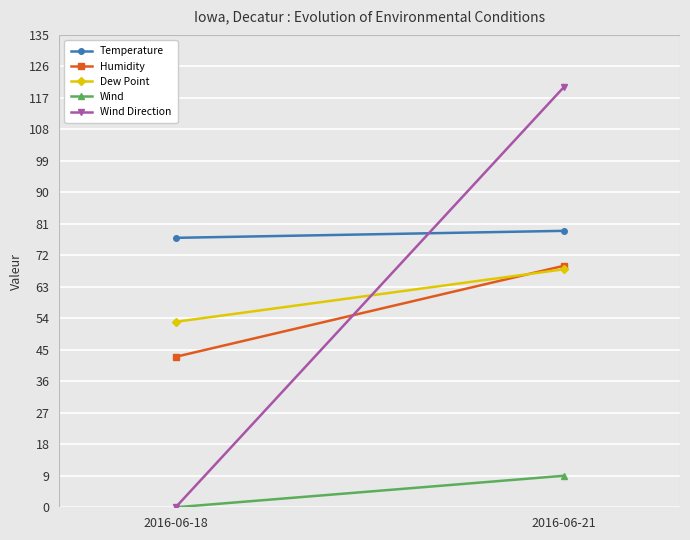

What is the value of the Temperature point at the 1st from the left?

77